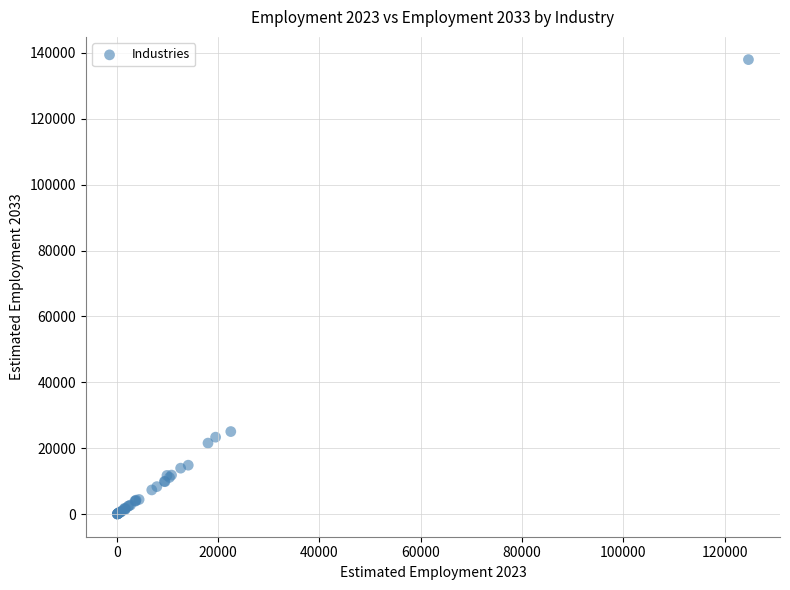

What Y value in the scatter plot is closest to 69000?

25100